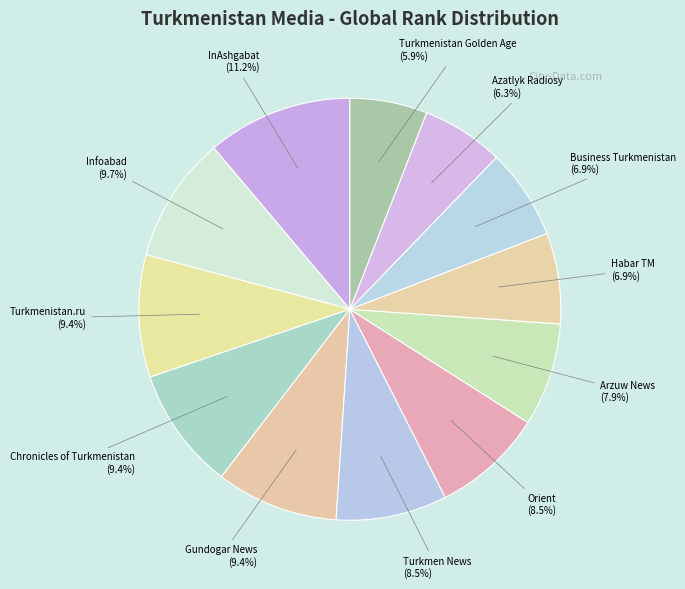

What is the ratio of the value at Chronicles of Turkmenistan to the value at Turkmen News?

1.1